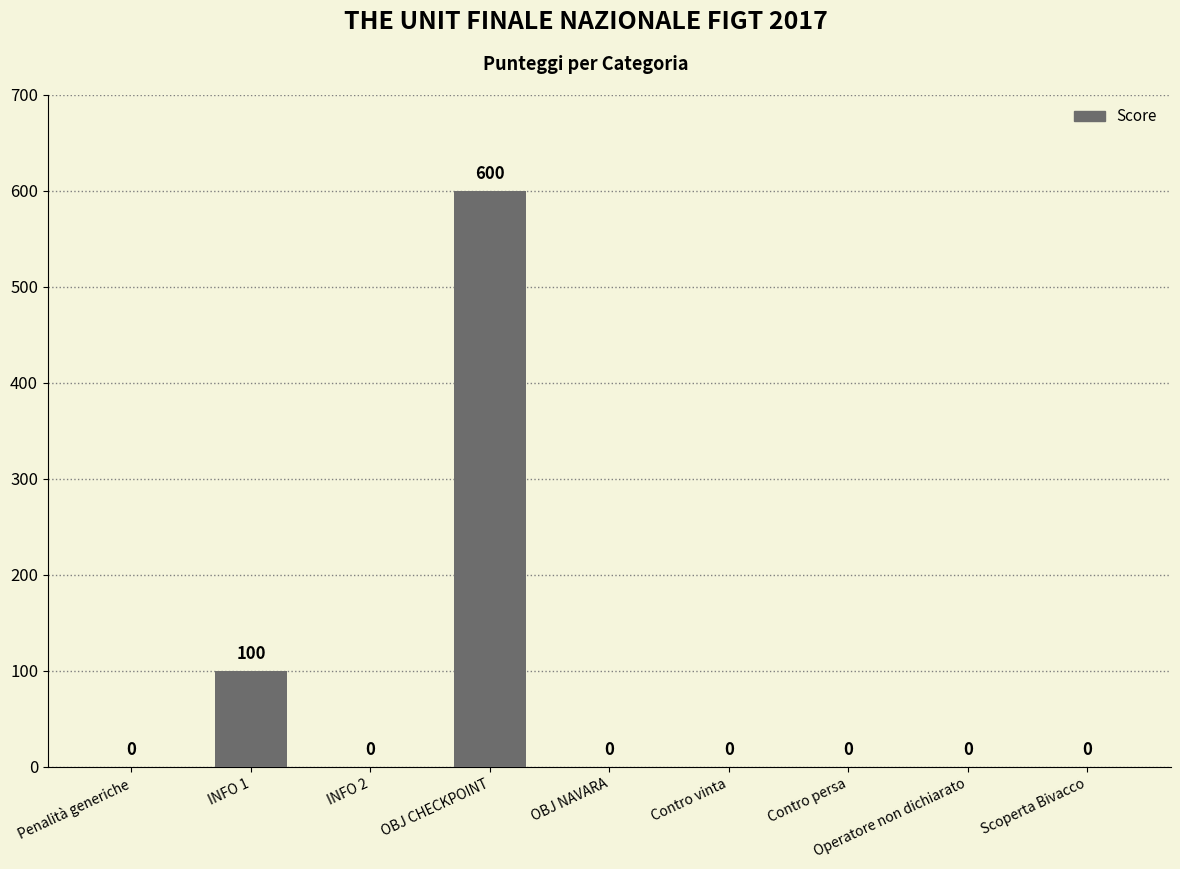

What is the maximum value shown in the chart?

600